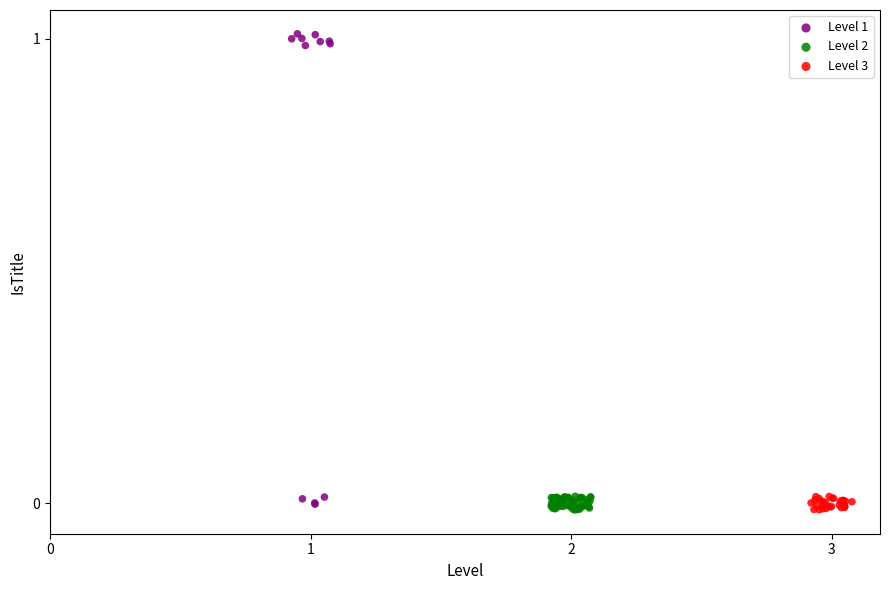

Which series has the largest Y range (max minus min)?

Level 1